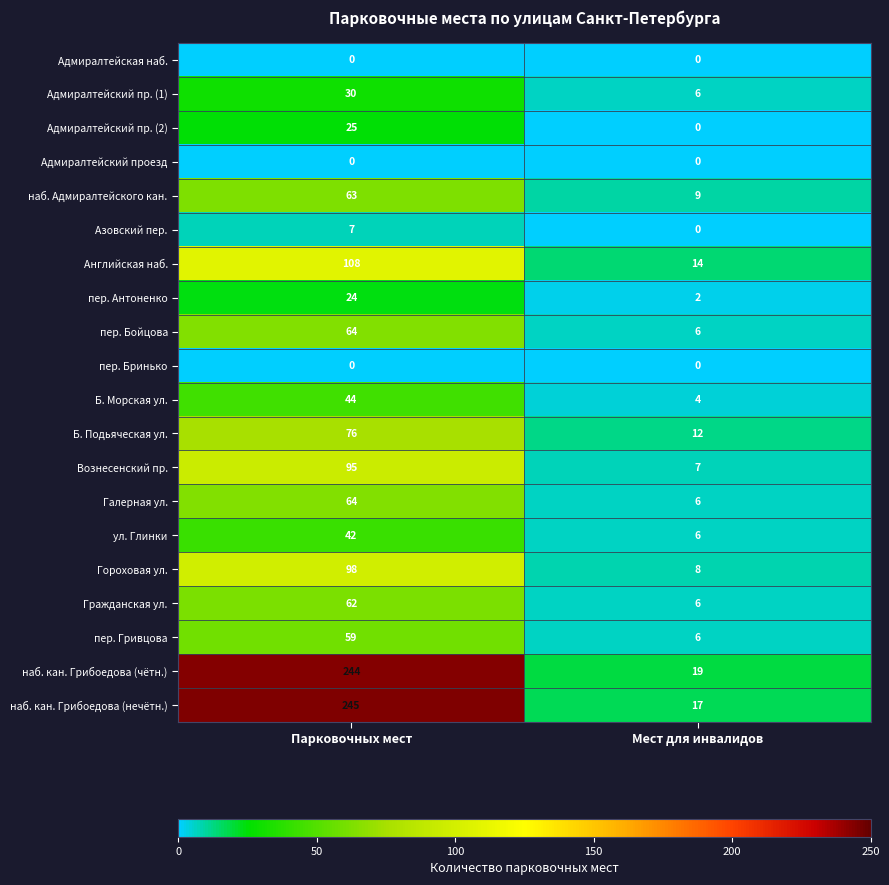

What is the sum of the Английская наб. values at Мест для инвалидов and Парковочных мест?

122